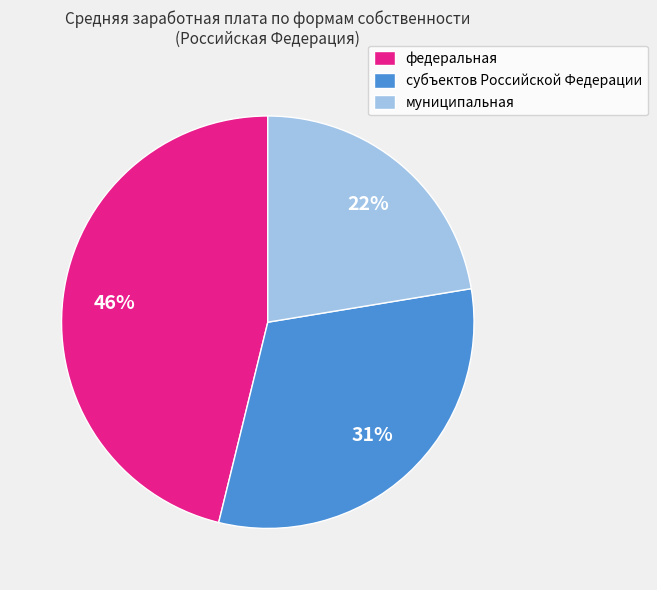

Rank the categories by value from highest to lowest.

федеральная, субъектов Российской Федерации, муниципальная